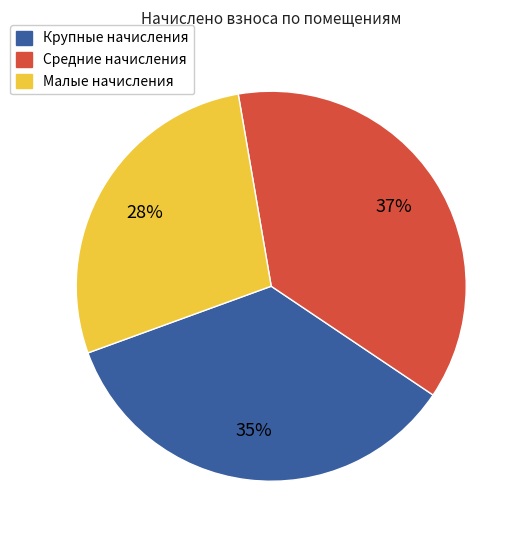

To the nearest percent, what is the difference between the largest and smallest slice percentages?

9%